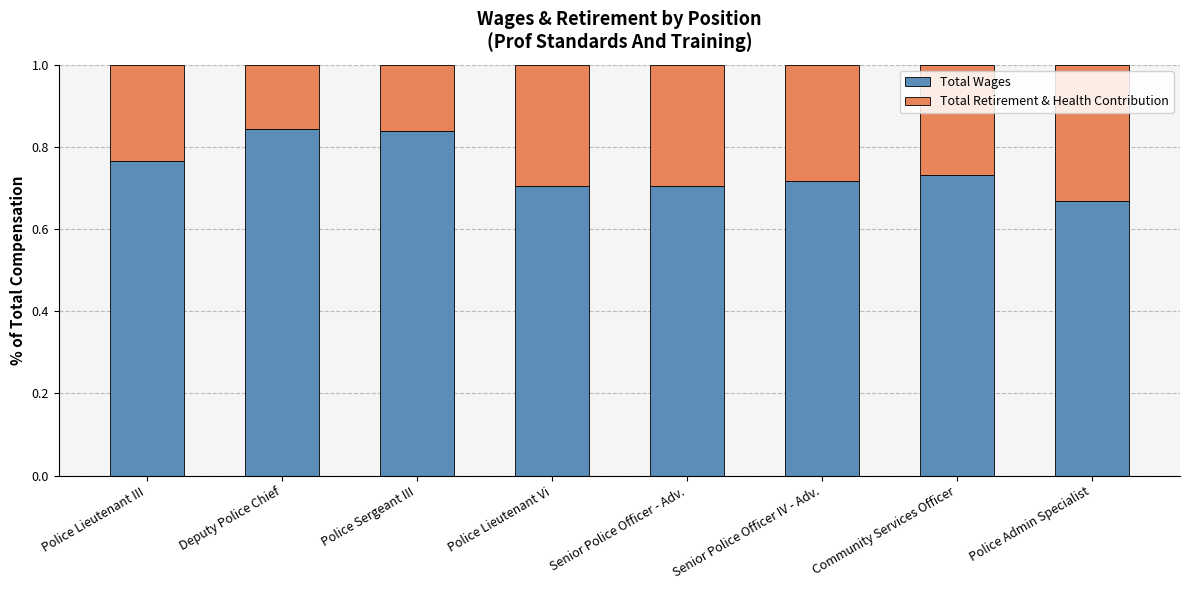

Is it true that Total Wages equals 0.7 at Community Services Officer?

True